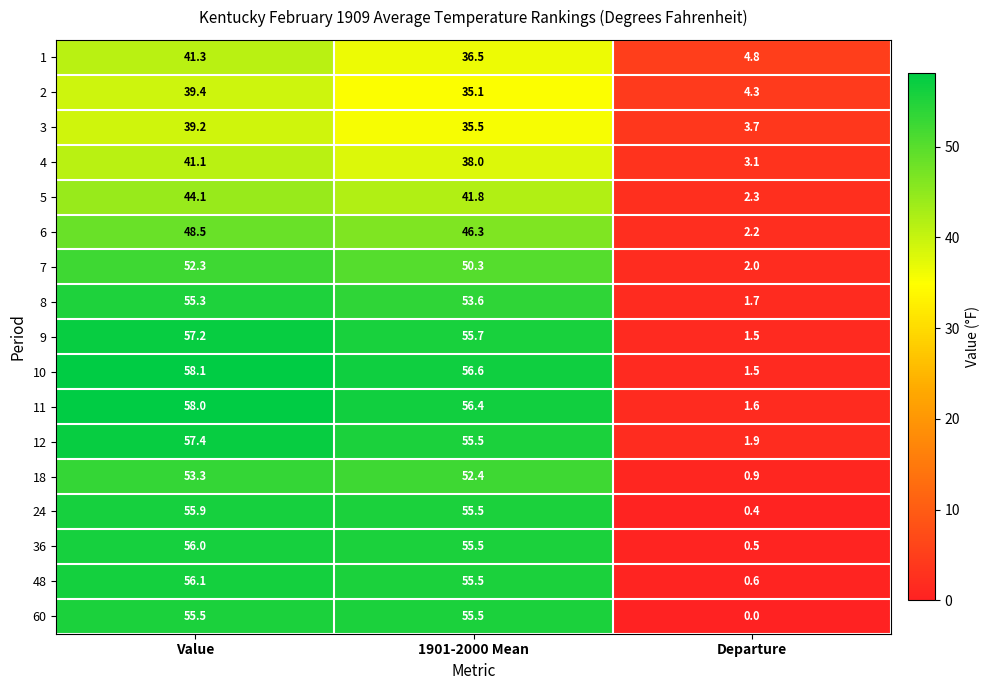

Is it true that 3 equals 3.7 at Departure?

True